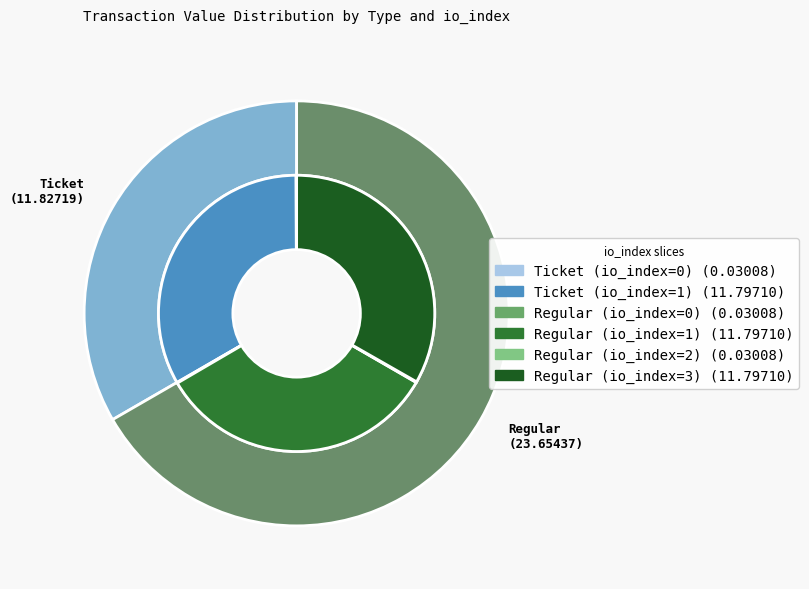

How many slices are in this pie chart?

6